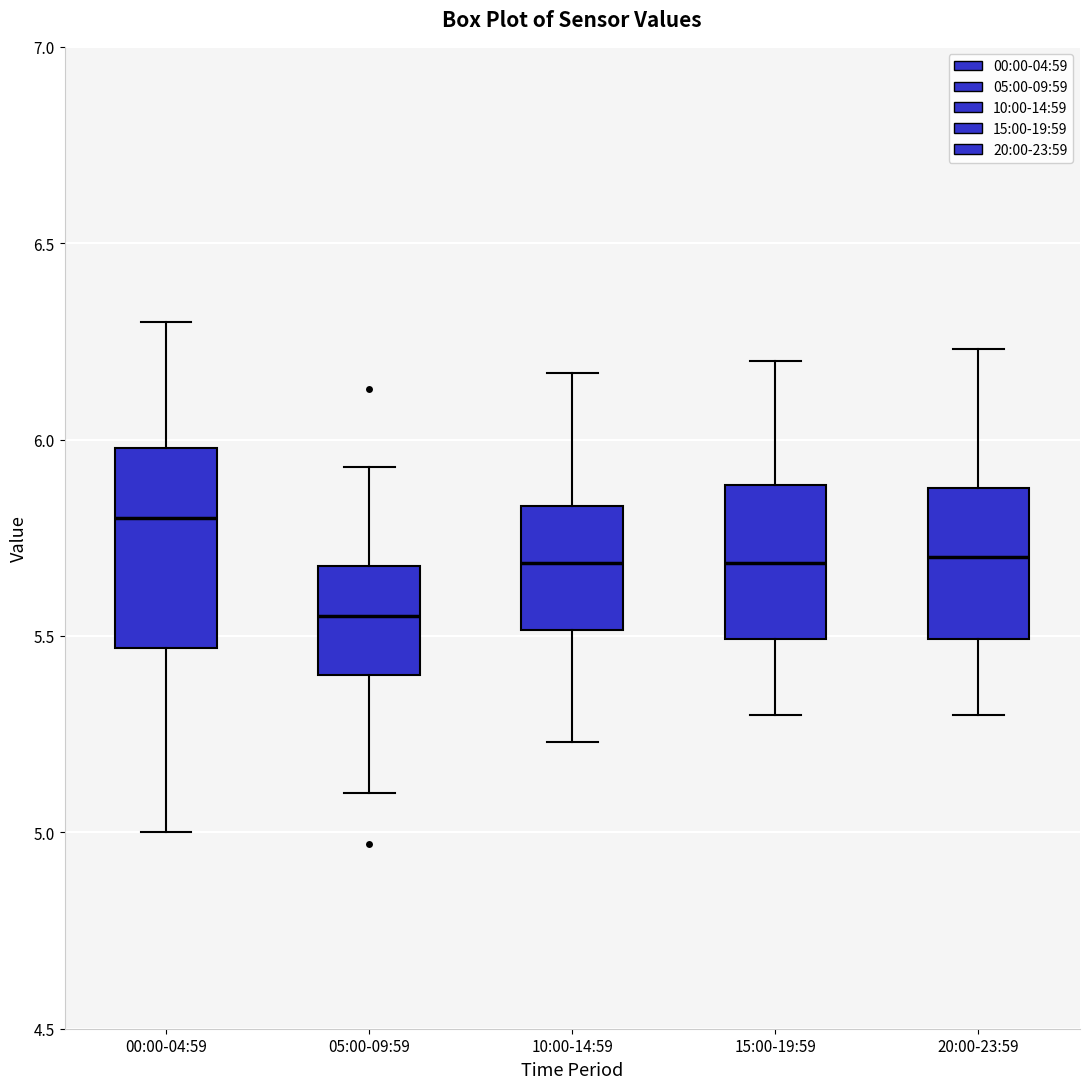

Which box is the tallest, from its lower edge to its upper edge?

00:00-04:59